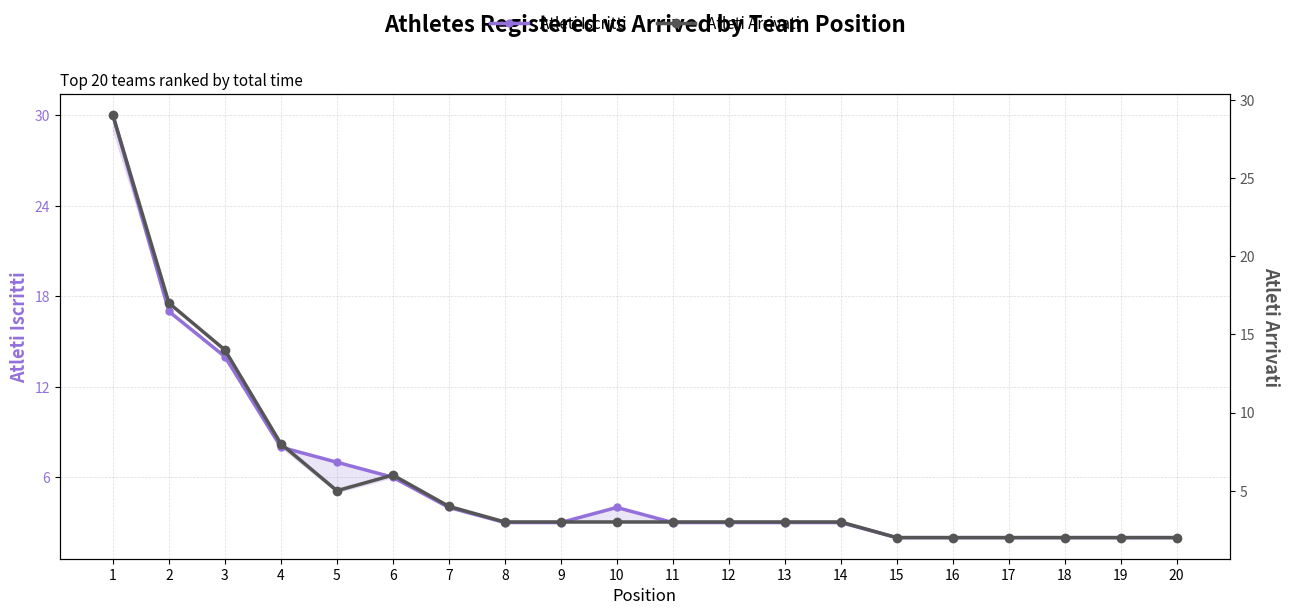

What is the lowest value of the Atleti Arrivati series?

2